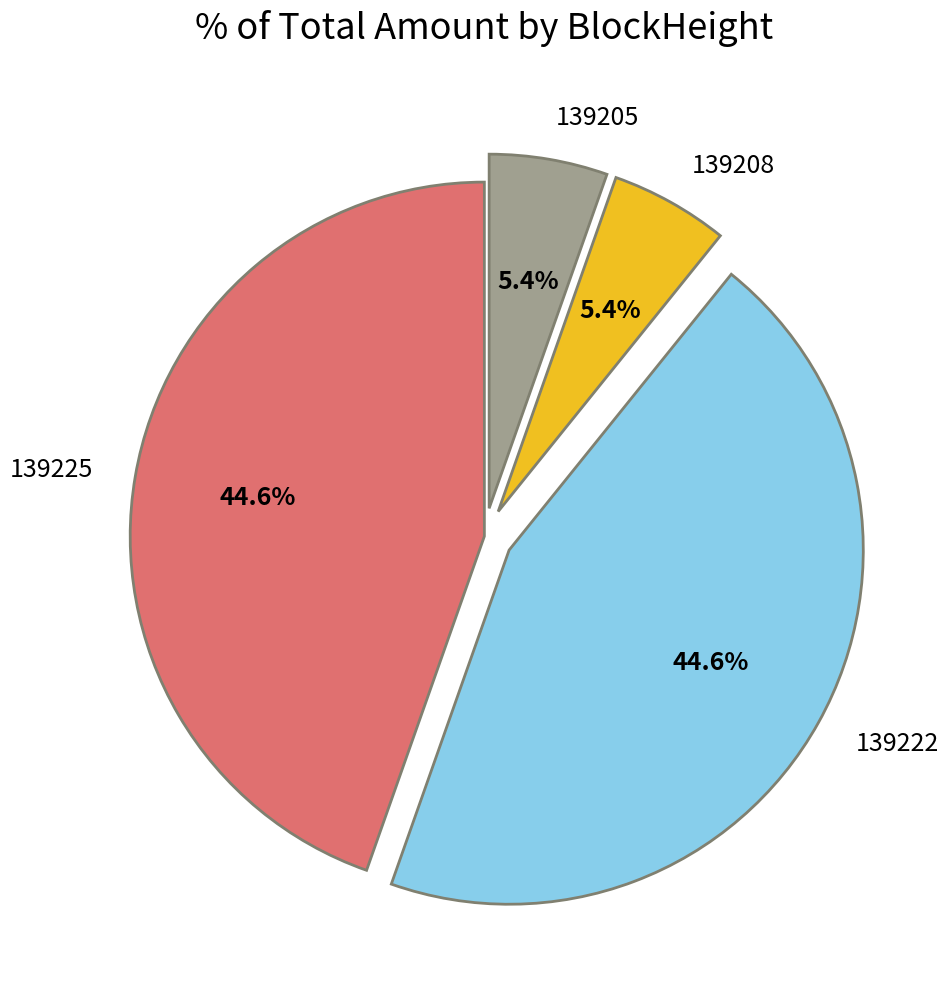

Is it true that 139205 is 1% of the pie?

False